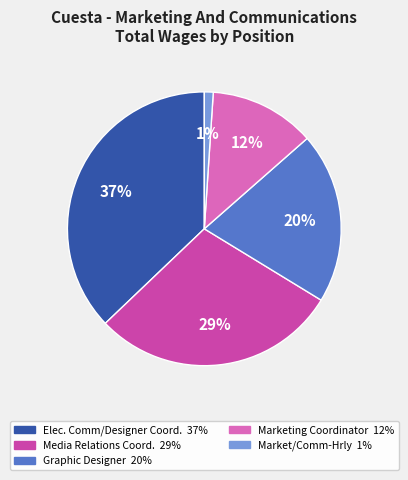

Is there a majority slice in this chart?

No